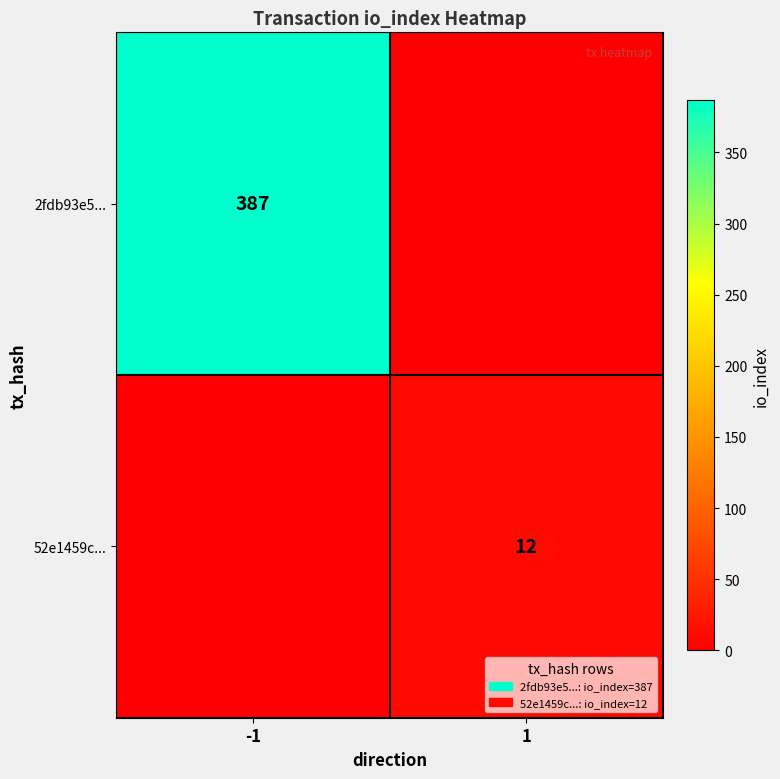

True or false: 52e1459c... has a value of 16 at 1.

False